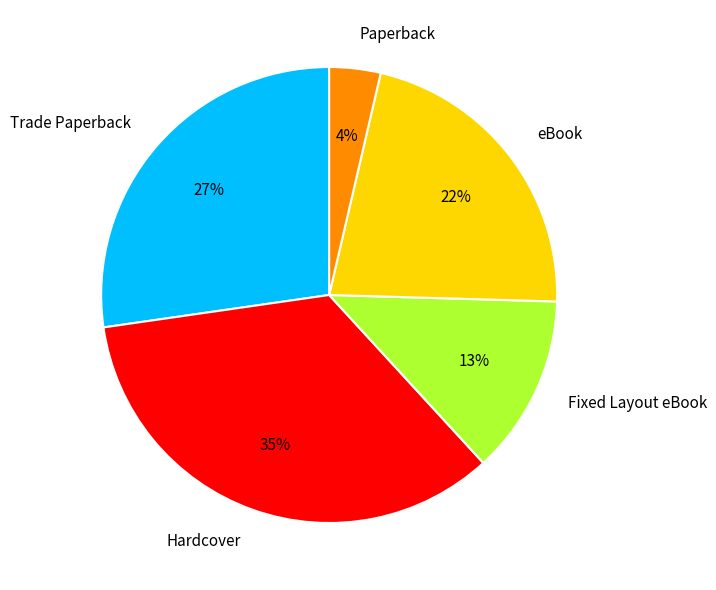

The Hardcover slice represents 23% of the pie. True or false?

False